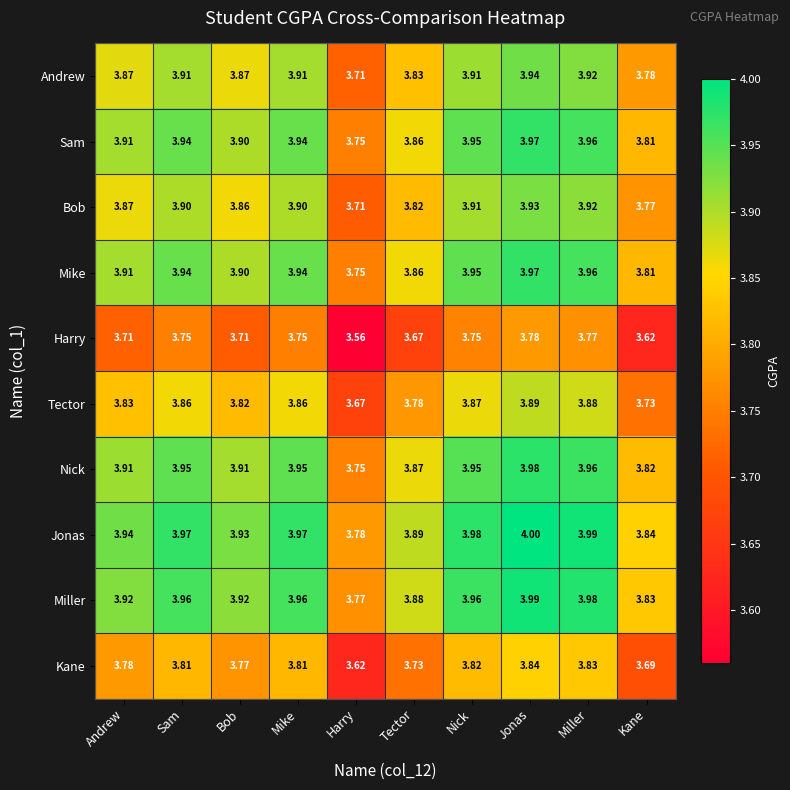

How many categories are shown in the chart?

10